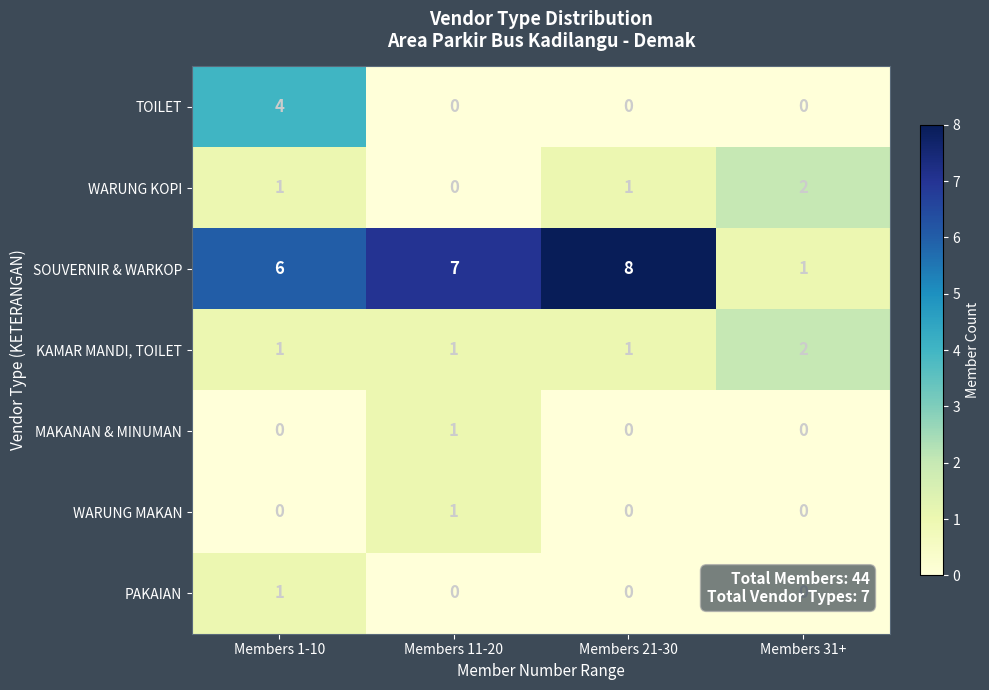

How many distinct data groups are displayed?

7